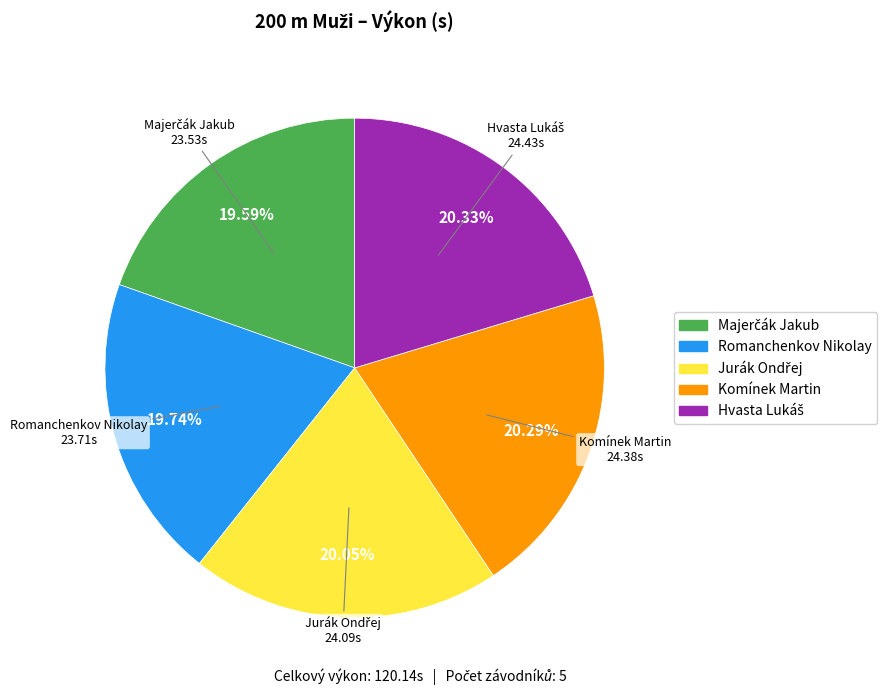

The Komínek Martin slice represents 20% of the pie. True or false?

True